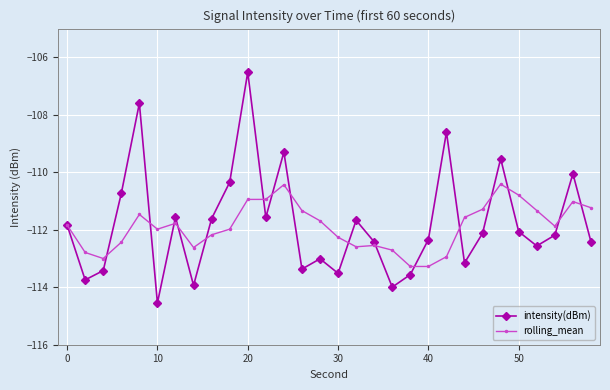

What is the value of the rolling_mean point at the 16th from the left?

-112.3